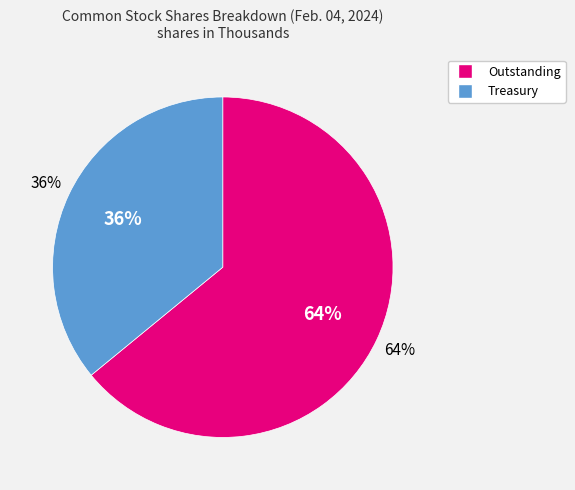

To the nearest percent, what portion does Treasury stock, shares represent?

36%